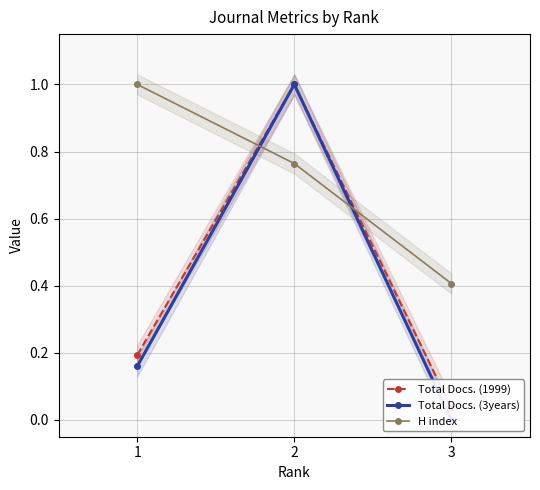

Rank the series at 3 from highest to lowest value.

H index, Total Docs. (1999), Total Docs. (3years)